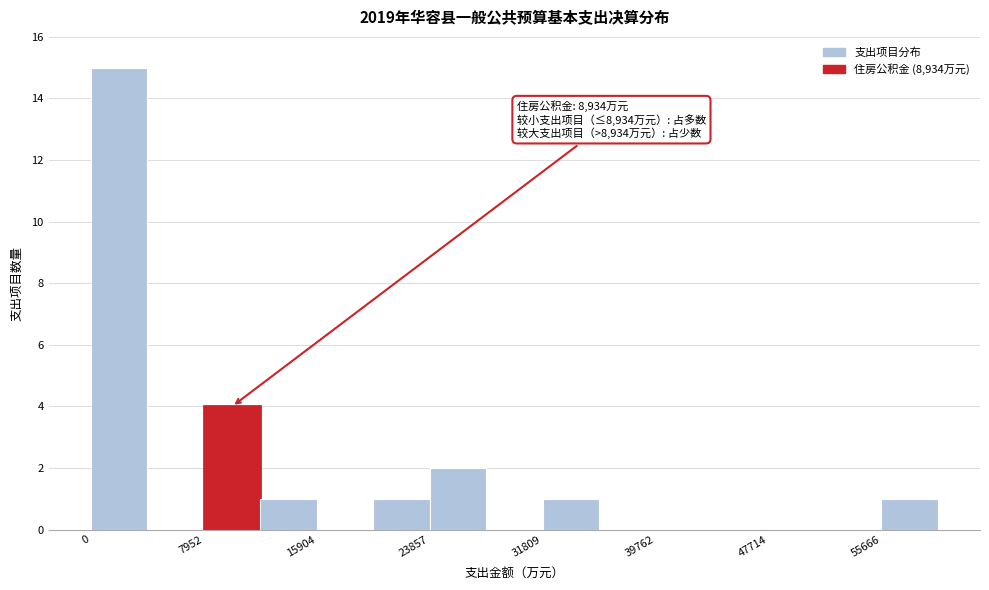

Around what value on the x-axis is the tallest bar? Give the approximate position of its centre, as read against the axis.

2000